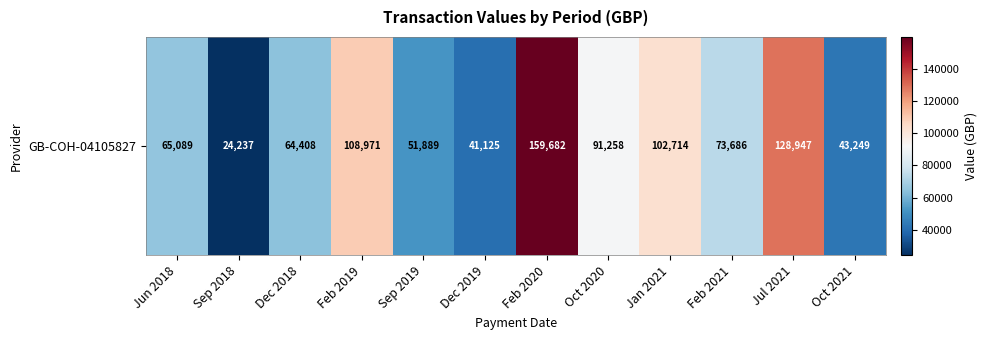

Read the value at Sep 2018.

24237.2